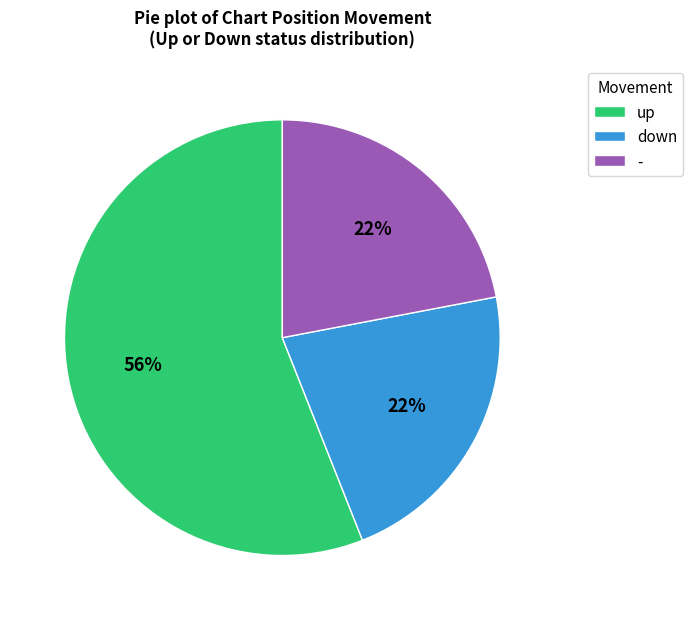

What percentage is the up slice, to the nearest percent?

56%